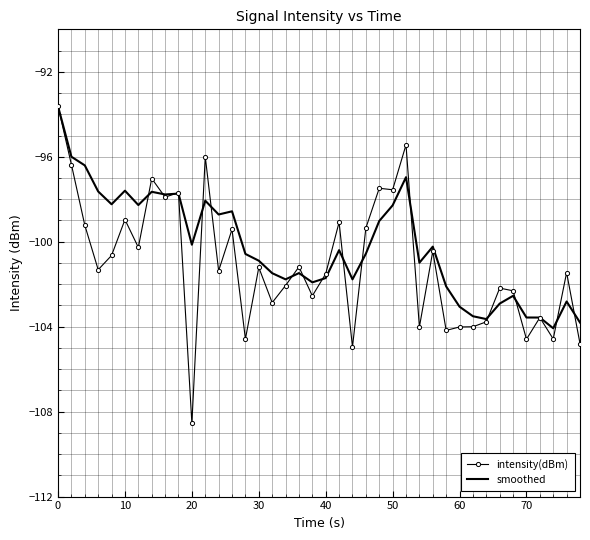

True or false: smoothed has more than 1 interior local peaks.

True